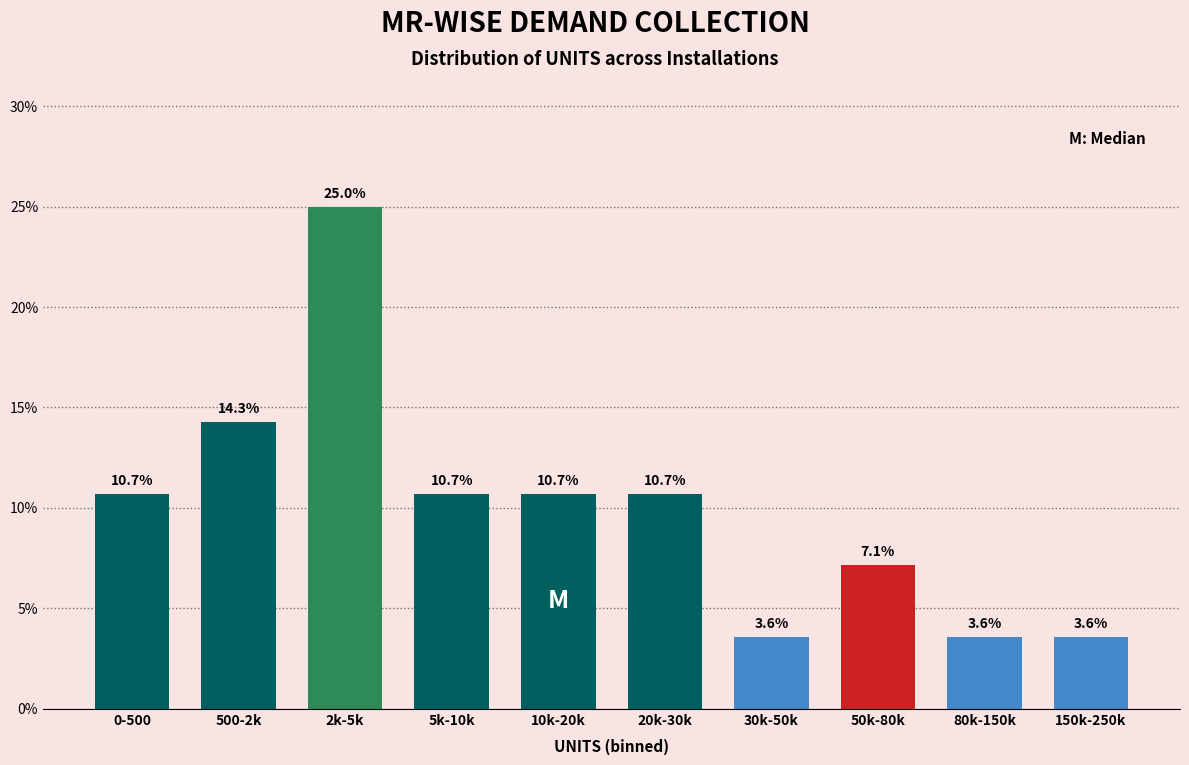

Reading left to right, extract all data points from this chart.

10.7	14.3	25.0	10.7	10.7	10.7	3.6	7.1	3.6	3.6